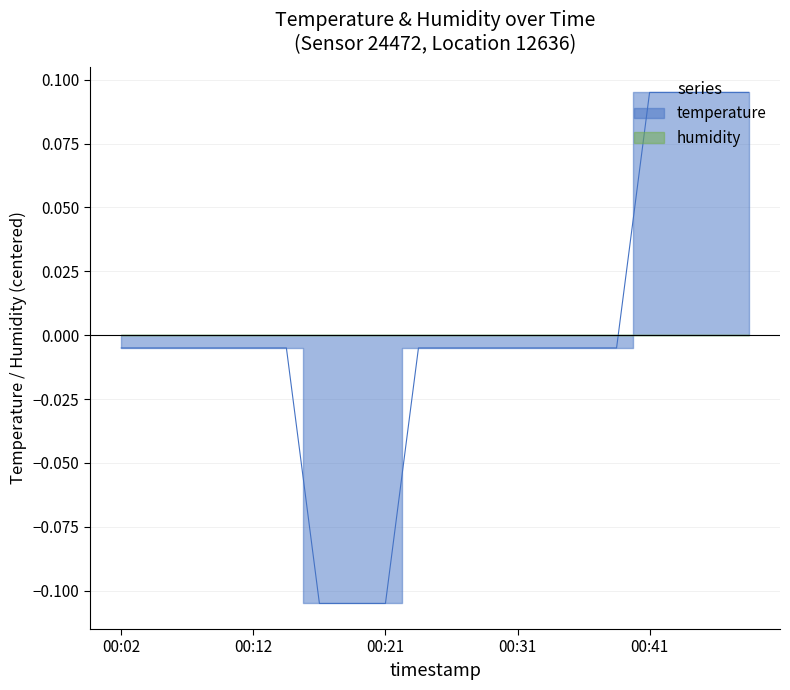

List the labels in order of value, smallest first.

00:16, 00:19, 00:21, 00:02, 00:04, 00:07, 00:09, 00:12, 00:14, 00:24, 00:26, 00:29, 00:31, 00:34, 00:36, 00:39, 00:41, 00:44, 00:46, 00:48